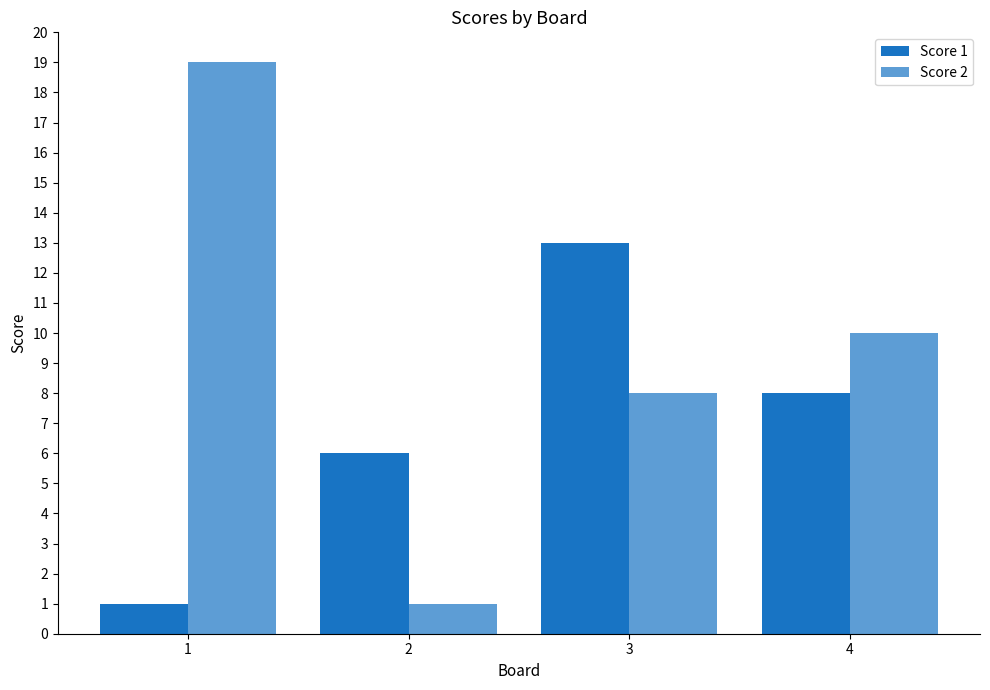

What is the total value across all series at 4?

18